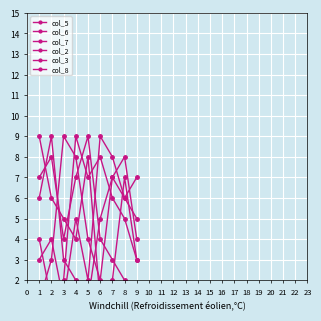

Where is col_2 nearest to the value 5?

9